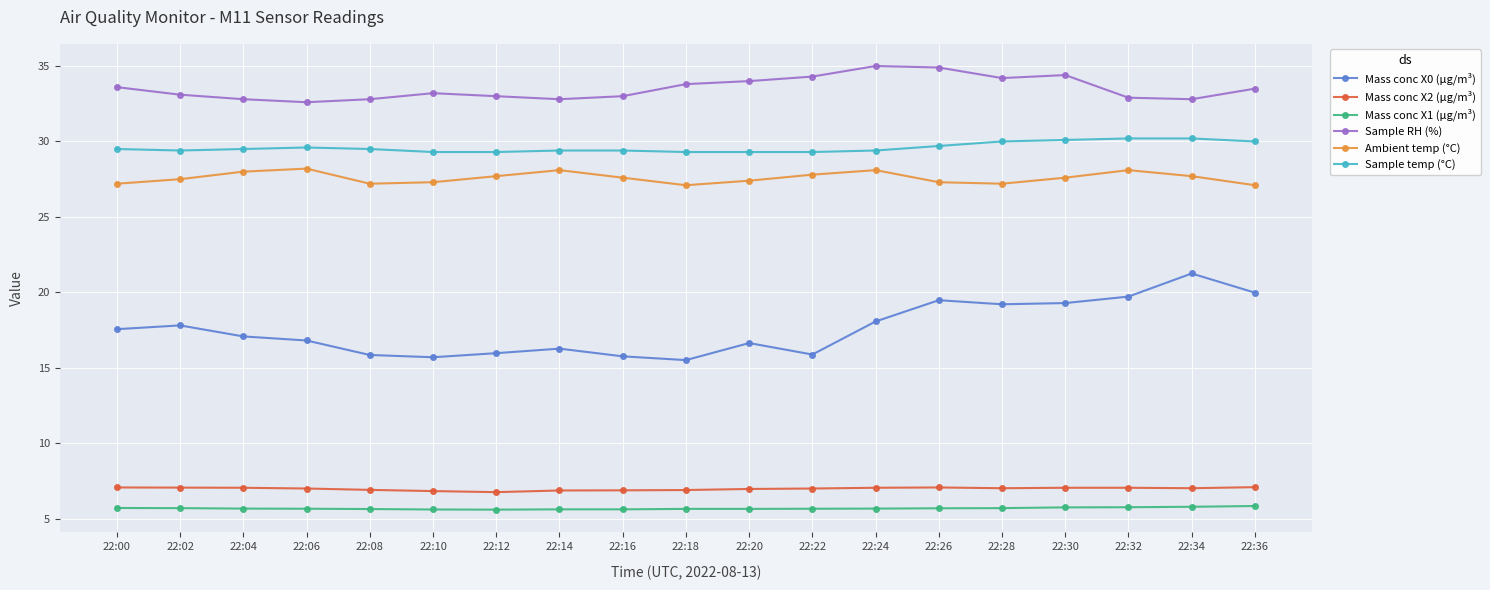

Count the number of data series in this chart.

6